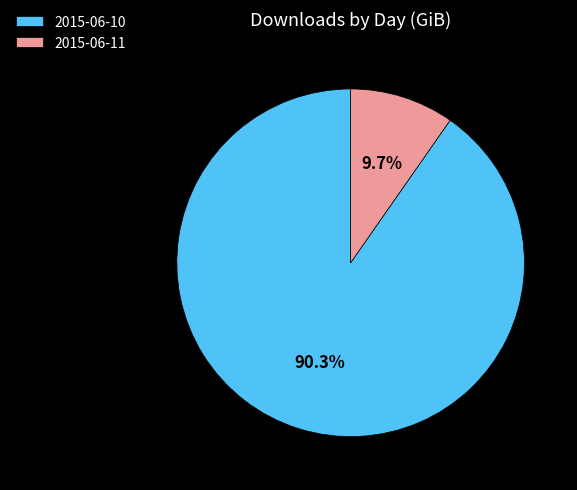

To the nearest percent, what is the combined percentage of 2015-06-10 and 2015-06-11?

100%